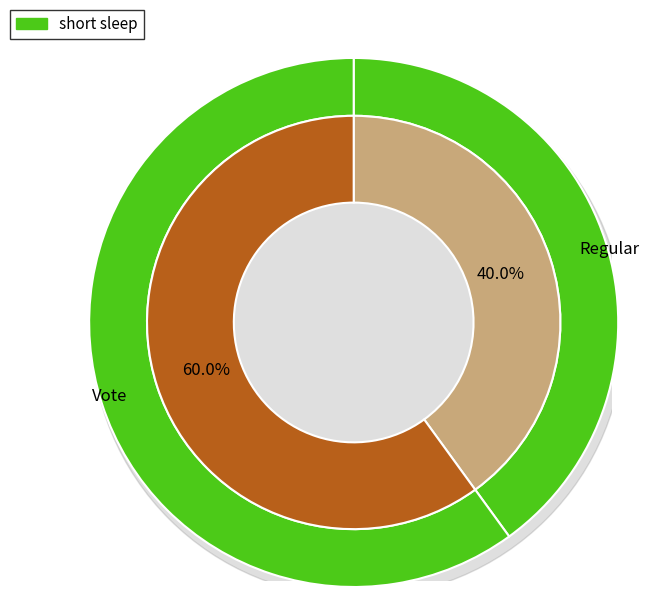

Do Vote and Regular together represent more than half of the pie?

Yes